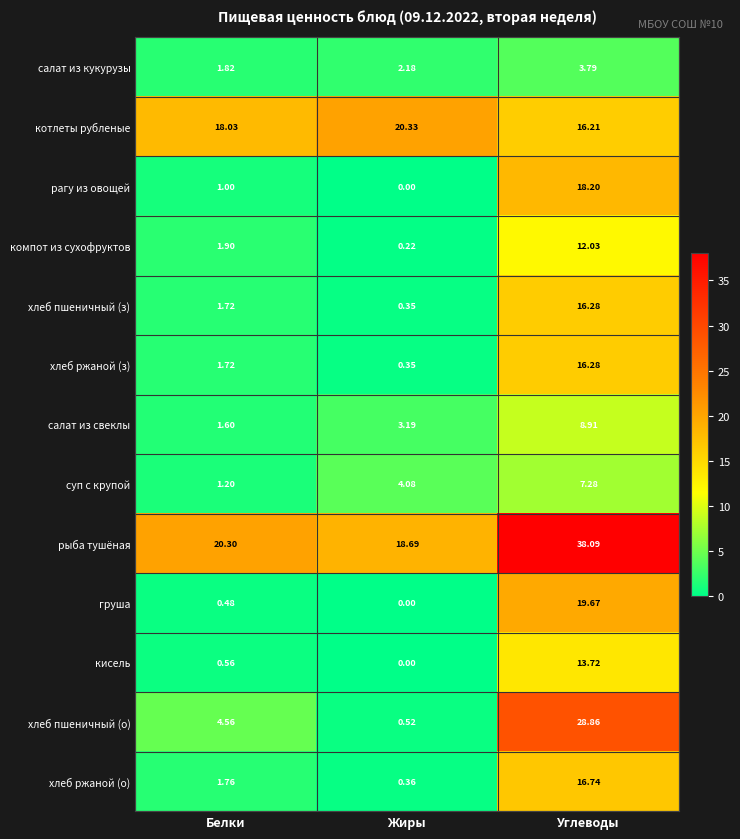

Between Белки and Углеводы, which series saw the biggest shift?

хлеб пшеничный (о)